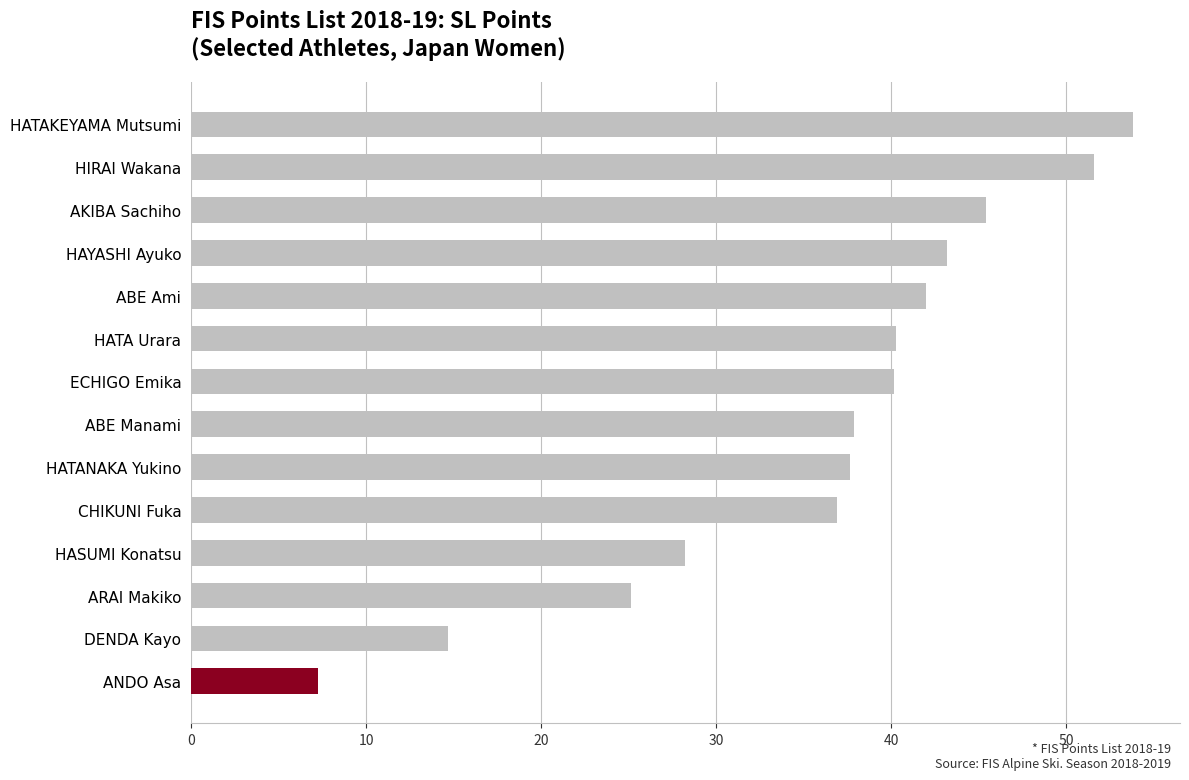

What is the smallest value displayed?

7.2